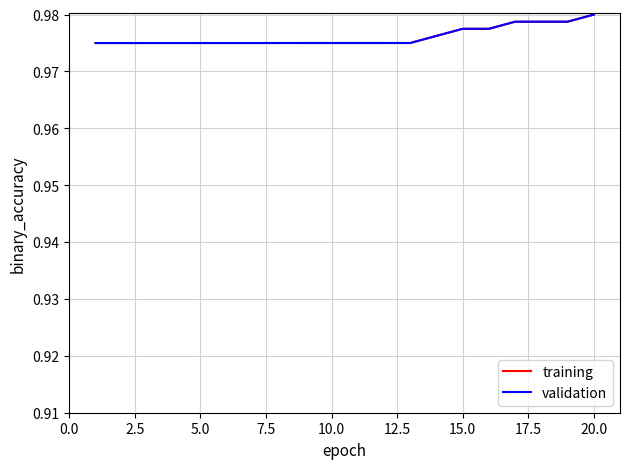

What is the smallest value displayed?

1.0